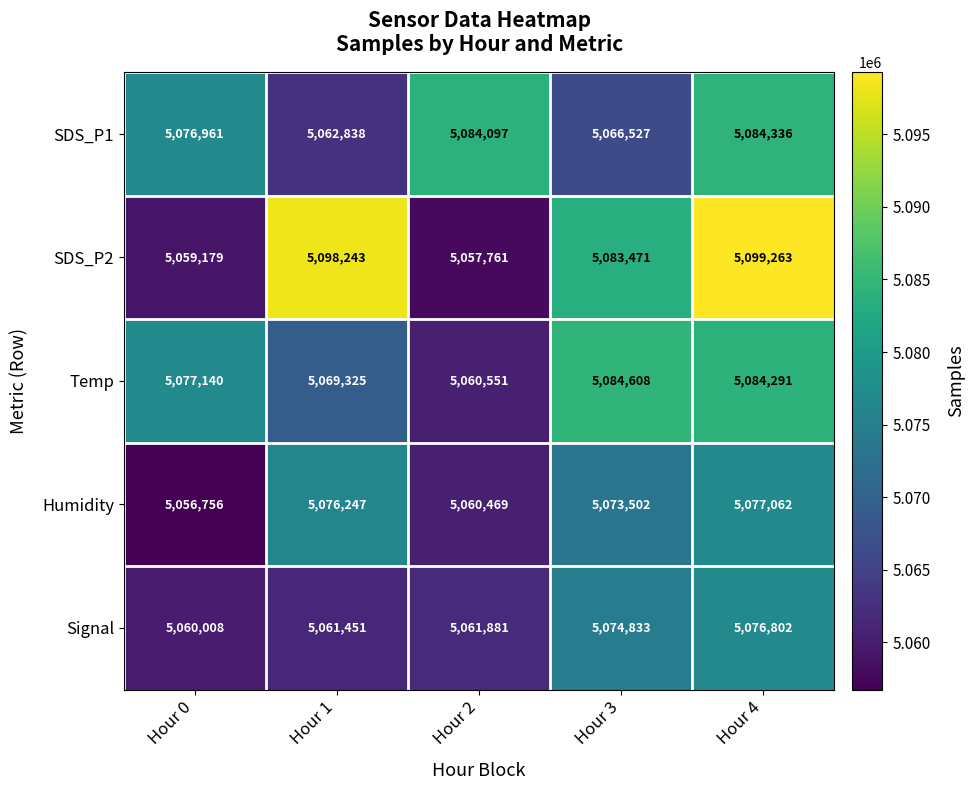

What is the smallest value displayed?

5056756